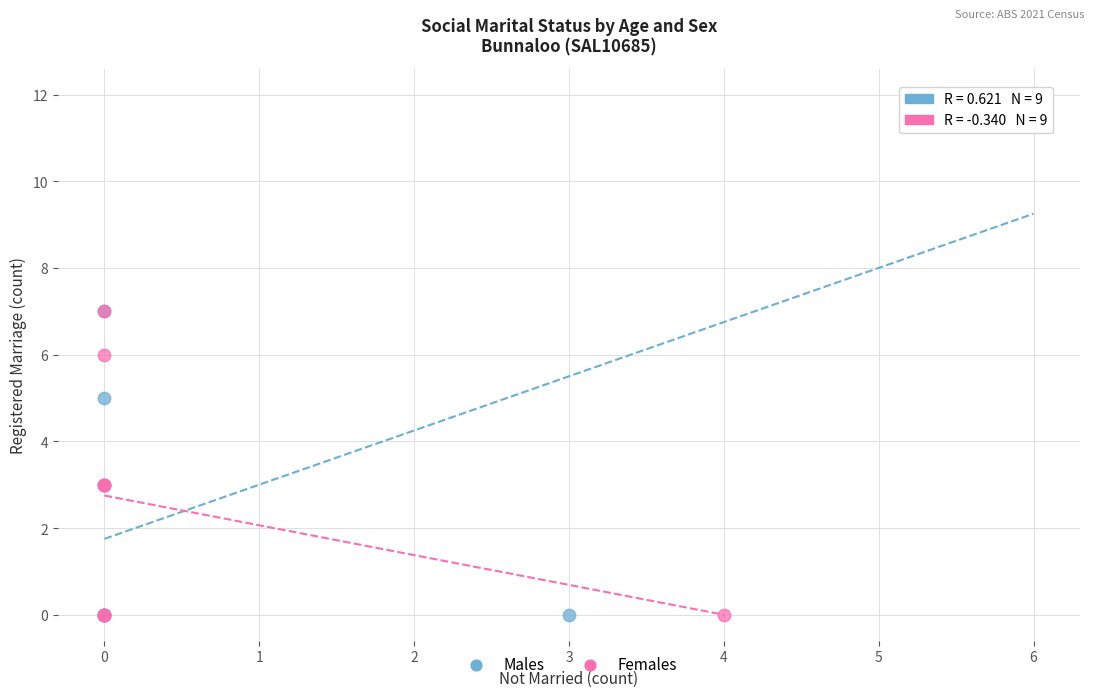

Which series contains the highest Y value?

Males